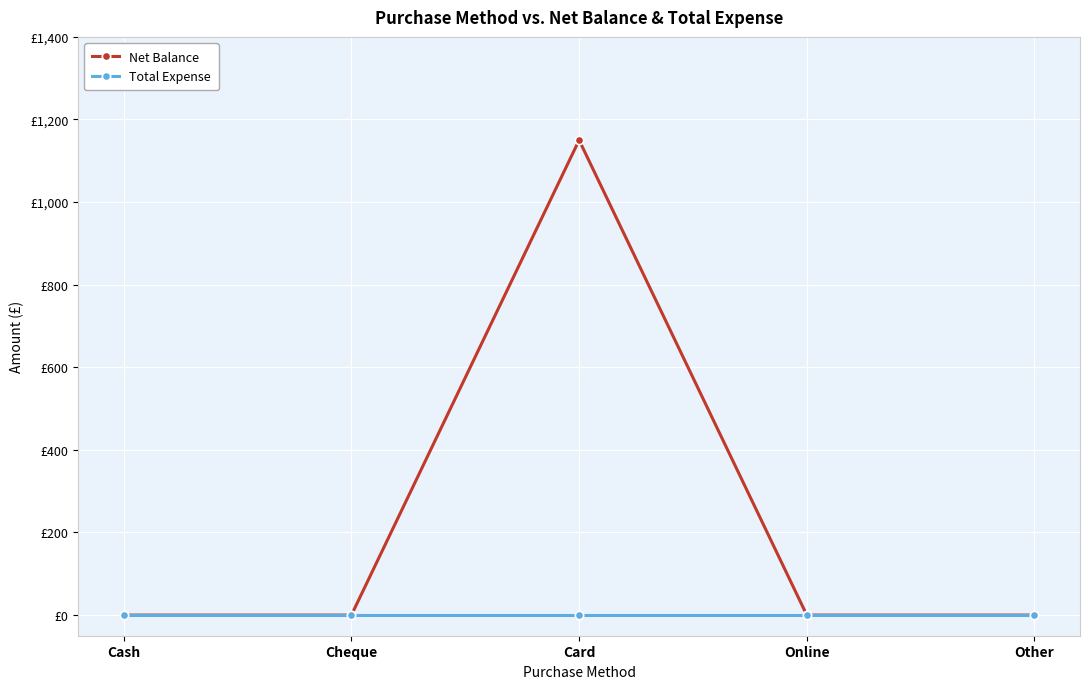

Does the chart display data point markers on the line(s)?

Yes